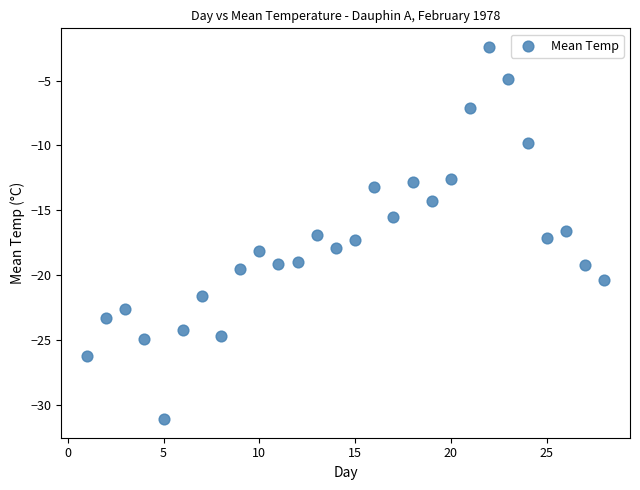

What is the range of Y values (max minus min)?

28.7